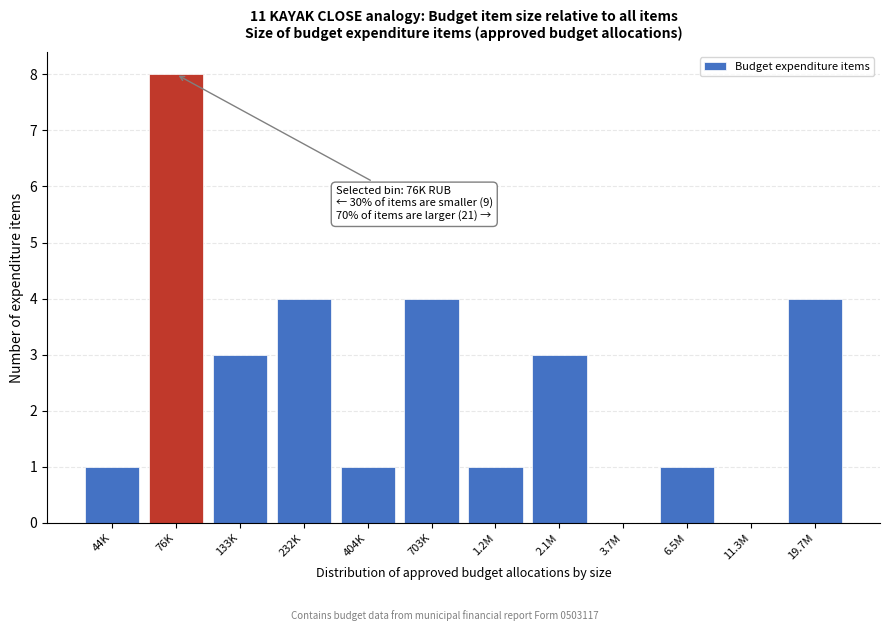

Reading right to left, extract all data points from this chart.

19.7M=4	11.3M=0	6.5M=1	3.7M=0	2.1M=3	1.2M=1	703K=4	404K=1	232K=4	133K=3	76K=8	44K=1